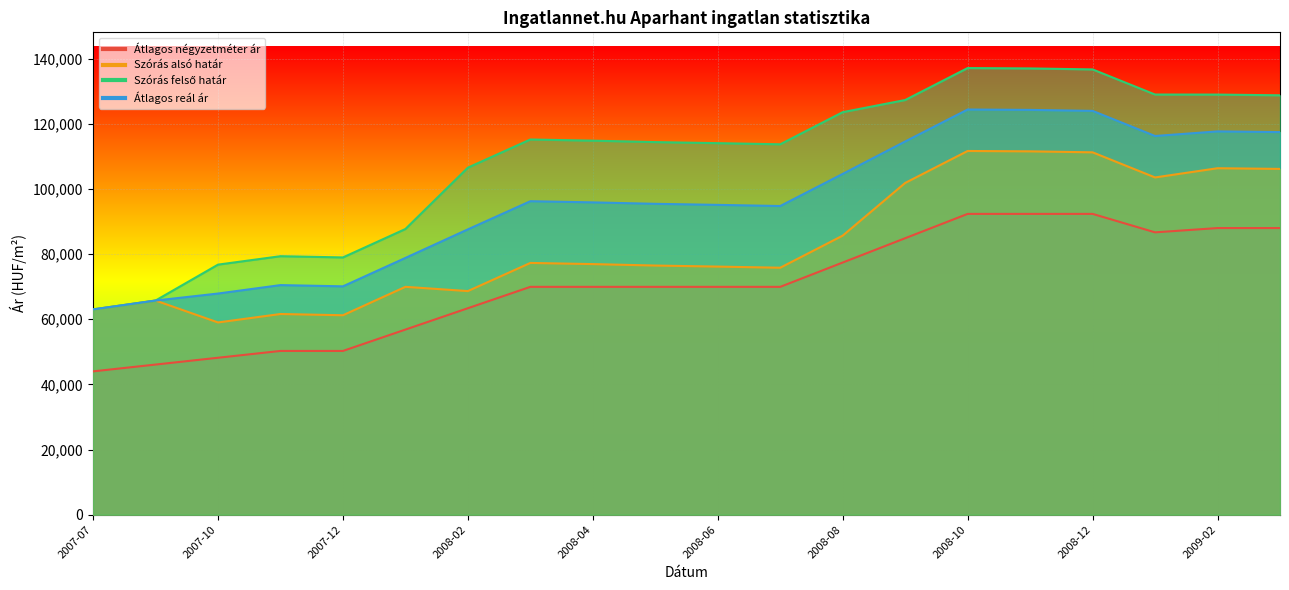

Reading left to right, transcribe all the data shown in this chart.

Átlagos négyzetméter ár: 2007-07=43987	2007-08=46079	2007-10=48170	2007-11=50262	2007-12=50262	2008-01=56820	2008-02=63377	2008-03=69935	2008-04=69935	2008-05=69935	2008-06=69935	2008-07=69935	2008-08=77401	2008-09=84867	2008-10=92333	2008-11=92333	2008-12=92333	2009-01=86668	2009-02=87983	2009-03=87983
Szórás alsó határ: 2007-07=63011	2007-08=65732	2007-10=59009	2007-11=61598	2007-12=61220	2008-01=69944	2008-02=68637	2008-03=77279	2008-04=76921	2008-05=76478	2008-06=76155	2008-07=75806	2008-08=85665	2008-09=101836	2008-10=111649	2008-11=111535	2008-12=111233	2009-01=103522	2009-02=106352	2009-03=106144
Szórás felső határ: 2007-07=63011	2007-08=65732	2007-10=76757	2007-11=79346	2007-12=78968	2008-01=87692	2008-02=106531	2008-03=115173	2008-04=114815	2008-05=114372	2008-06=114049	2008-07=113700	2008-08=123559	2008-09=127290	2008-10=137103	2008-11=136989	2008-12=136687	2009-01=128976	2009-02=128960	2009-03=128742
Átlagos reál ár: 2007-07=63011	2007-08=65732	2007-10=67883	2007-11=70472	2007-12=70094	2008-01=78818	2008-02=87584	2008-03=96226	2008-04=95868	2008-05=95425	2008-06=95102	2008-07=94753	2008-08=104612	2008-09=114563	2008-10=124376	2008-11=124262	2008-12=123960	2009-01=116249	2009-02=117656	2009-03=117443